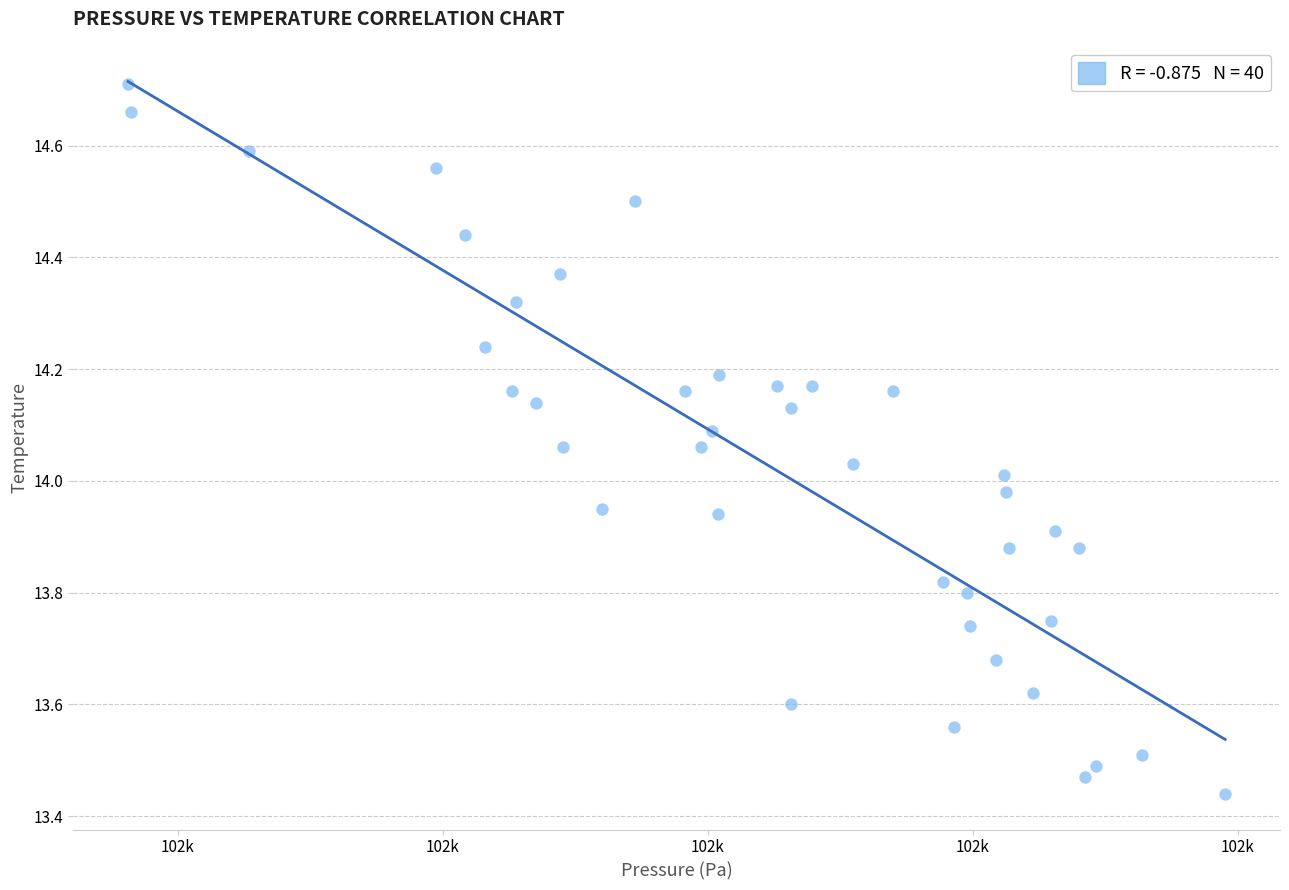

What is the range of X values (max minus min)?

82.8